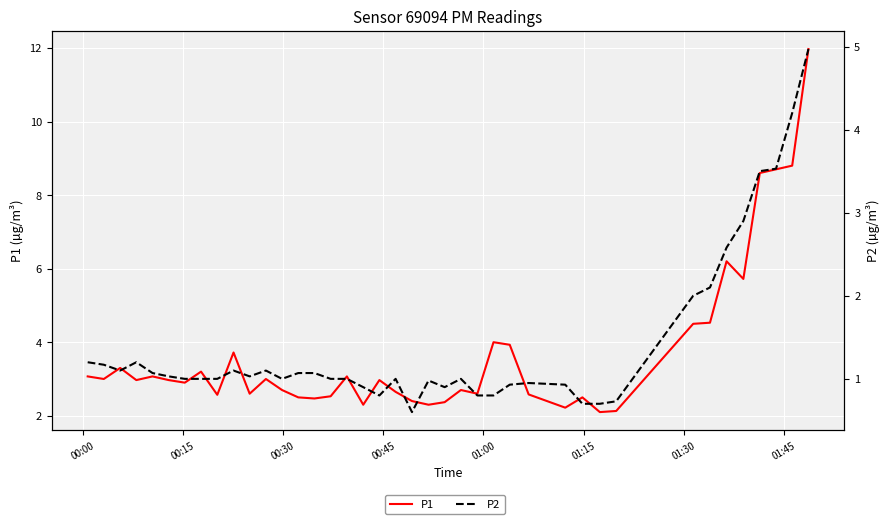

True or false: P1 has a value of 4.5 at 8.

False